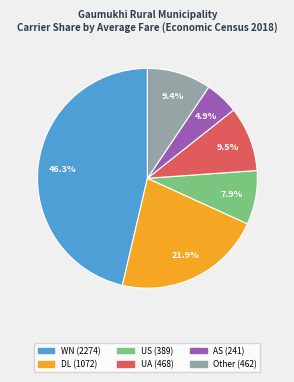

Is there any slice that represents more than half of the pie?

No